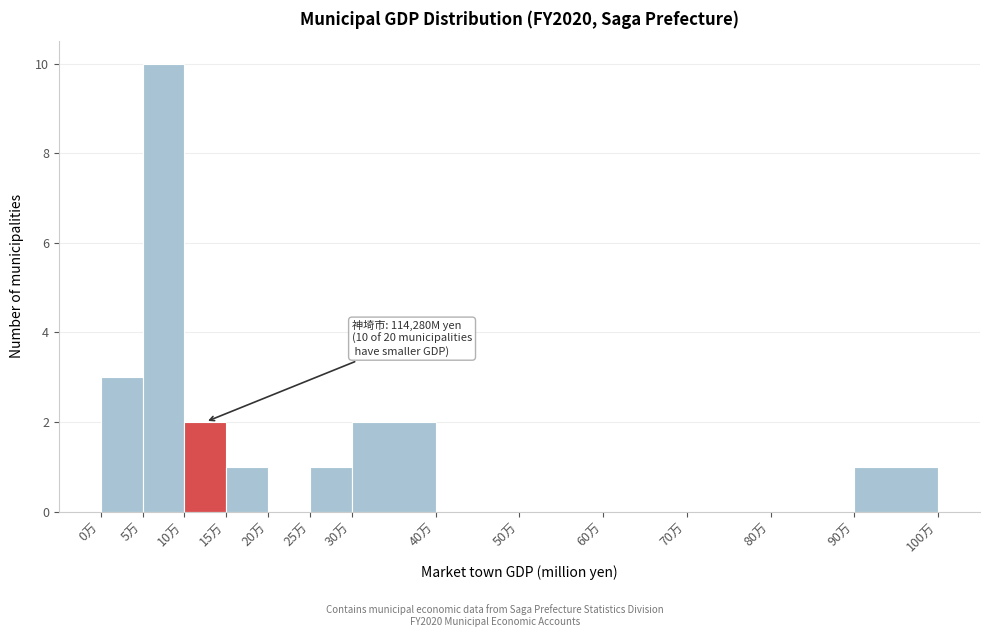

Reading left to right, transcribe all the data shown in this chart.

0万=3	5万=10	10万=2	15万=1	20万=0	25万=1	30万=2	40万=0	50万=0	60万=0	70万=0	80万=0	90万=1